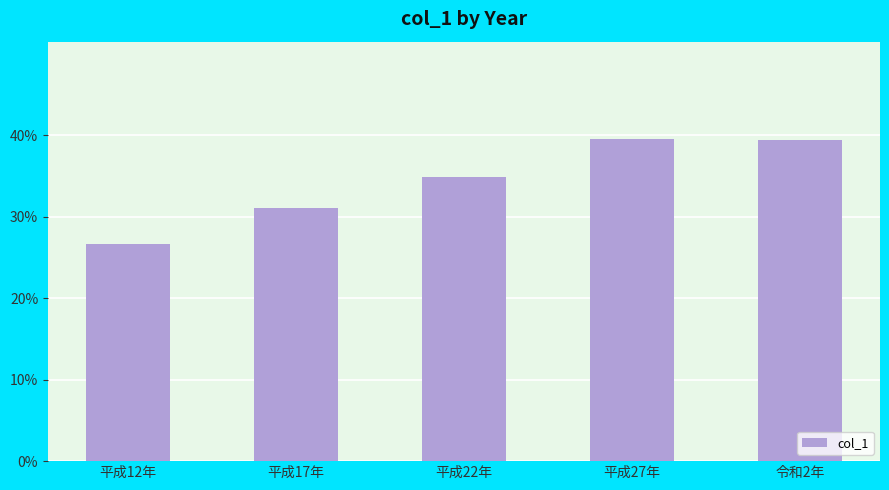

Approximately how many times larger is the value at 平成17年 compared to 平成27年?

0.8